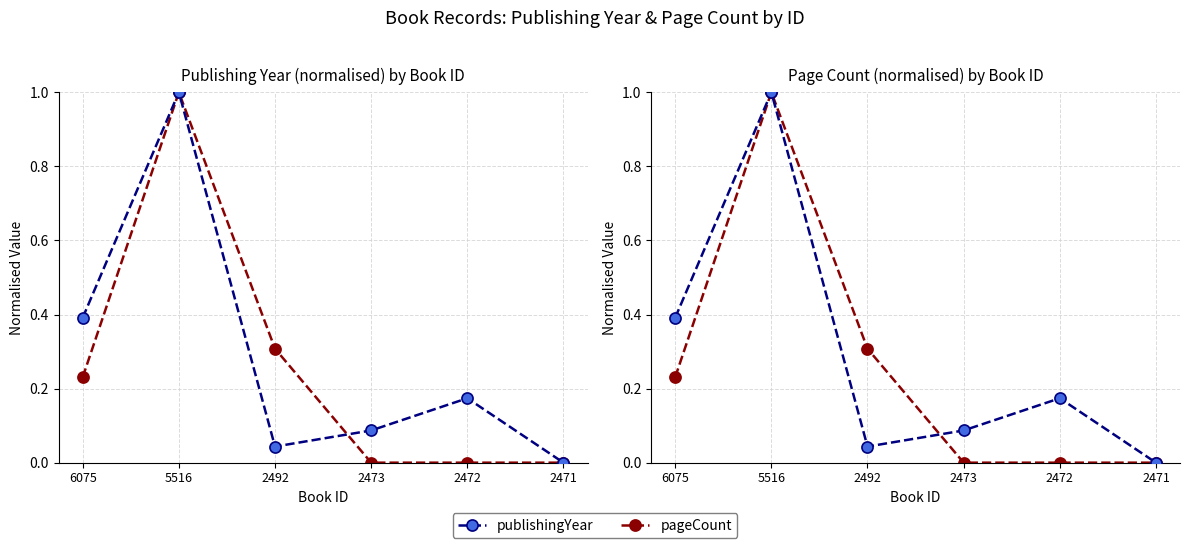

Reading left to right, what are all the values shown in this chart?

publishingYear: 6075=0.4	5516=1.0	2492=0.0	2473=0.1	2472=0.2	2471=0.0
pageCount: 6075=0.2	5516=1.0	2492=0.3	2473=0.0	2472=0.0	2471=0.0